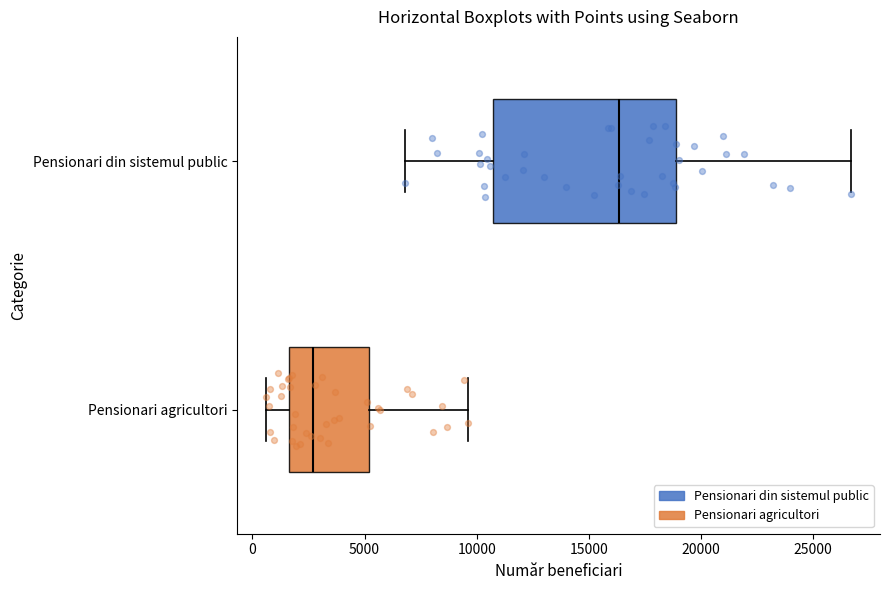

Which box's median line is the furthest to the right?

Pensionari din sistemul public